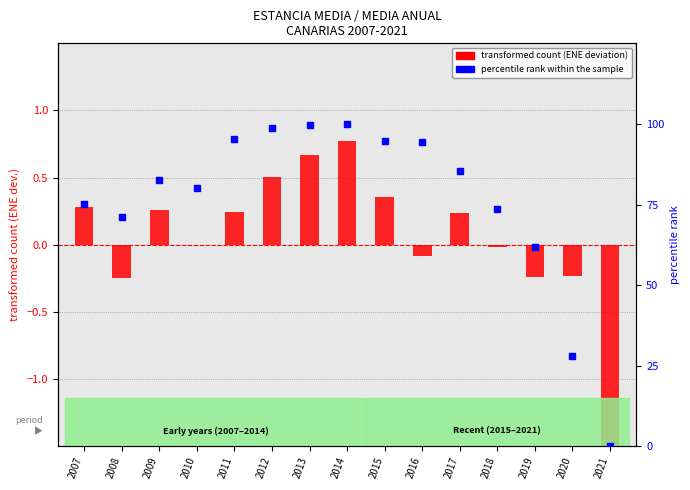

What are all the series names shown in the legend?

transformed count, percentile rank within the sample